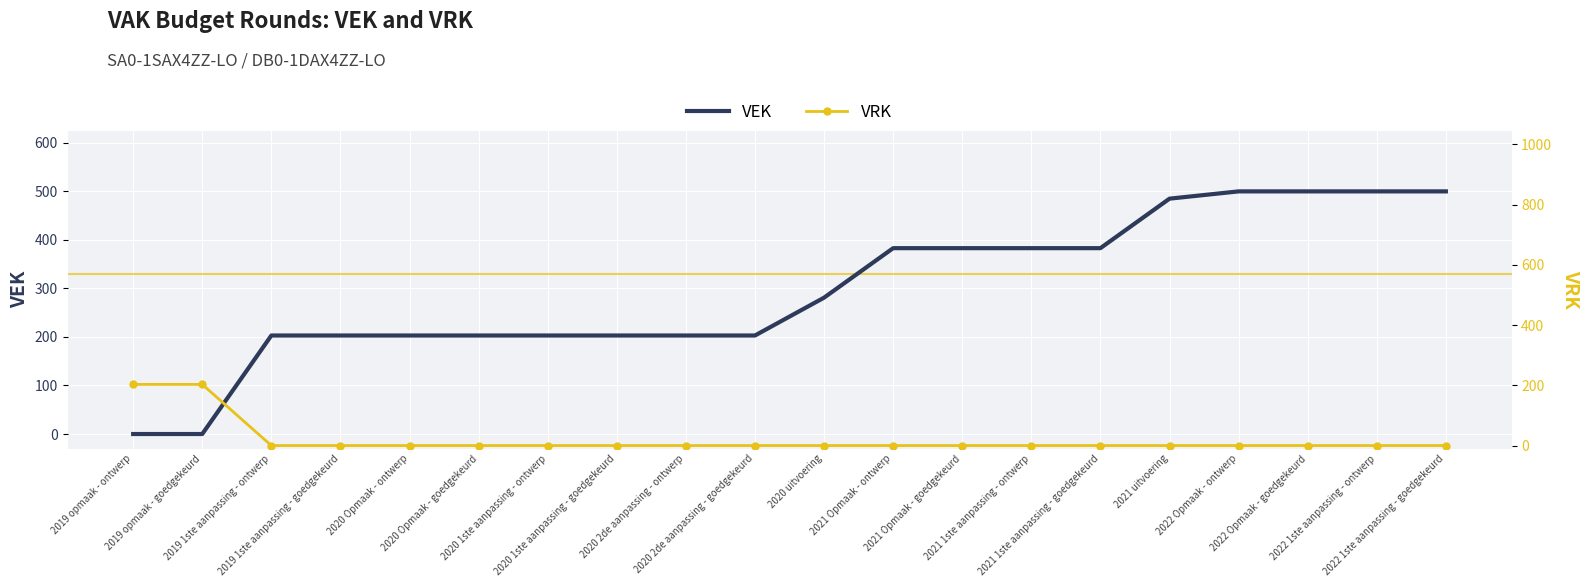

Which series has the largest range (max minus min)?

VEK